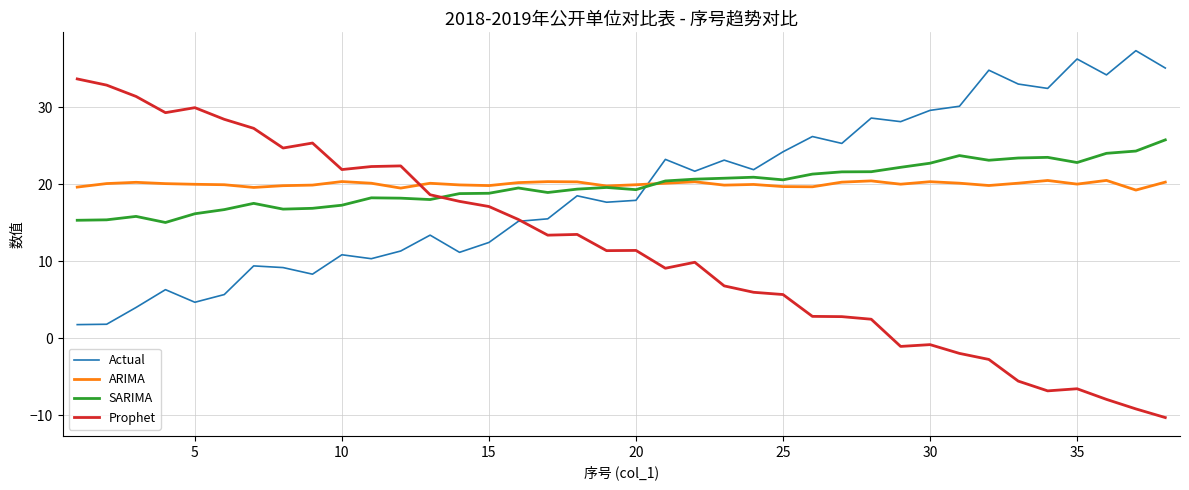

Rank the series by their maximum value, from lowest to highest.

ARIMA, SARIMA, Prophet, Actual